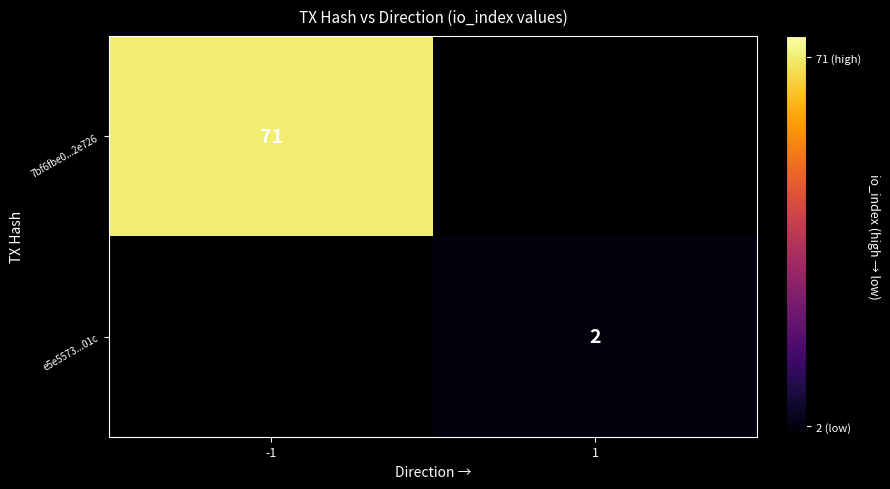

Is the value of e5e5573...01c at 1 greater than the value of 7bf6fbe0...2e726 at -1?

No